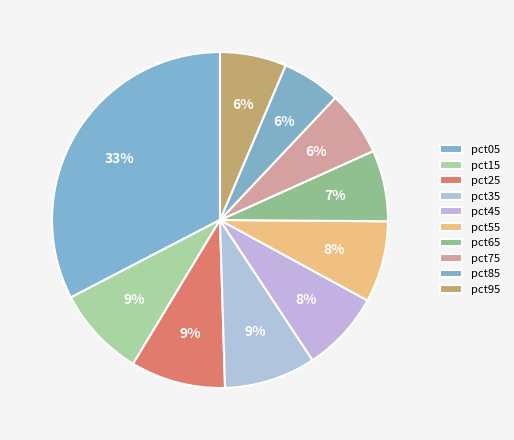

True or false: pct55 accounts for 1% of the total.

False